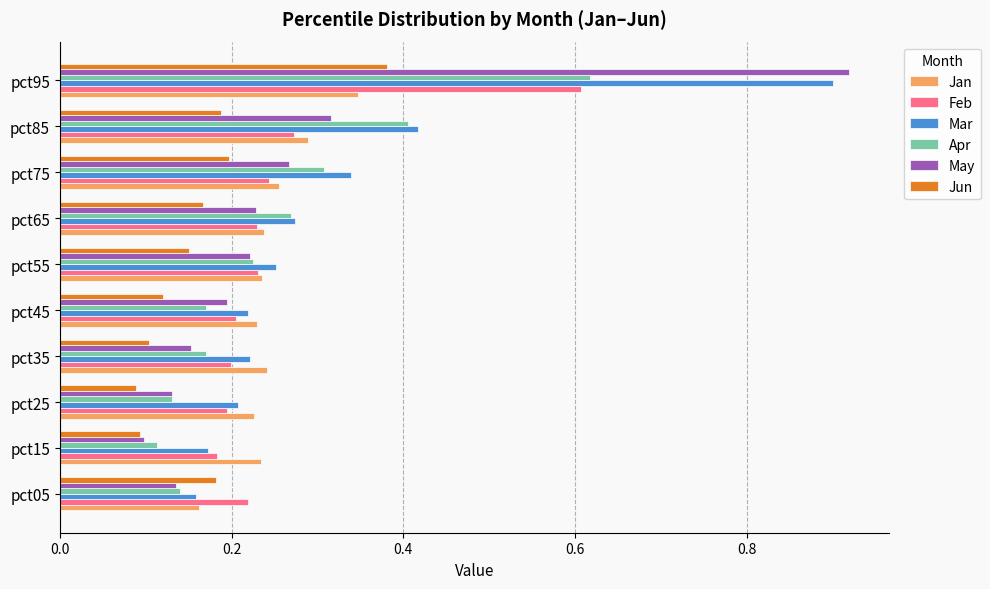

What is the difference between the maximum and second lowest values in the May series?

0.8